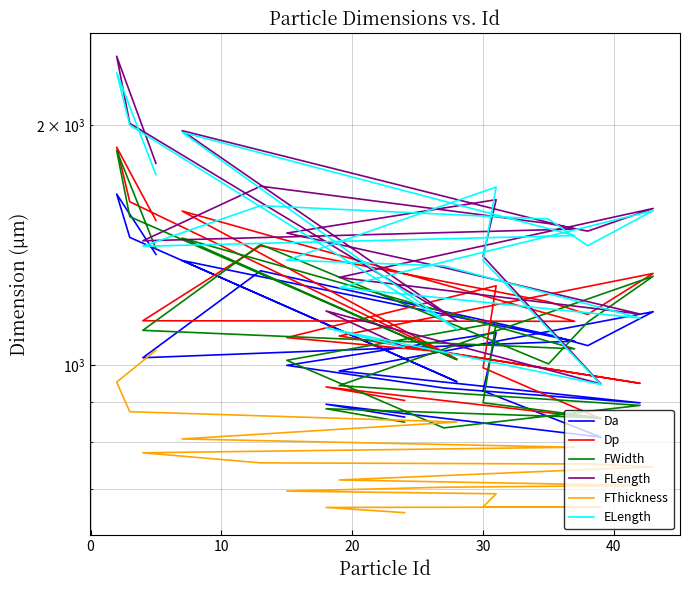

How many interior local peaks does the Dp series have?

6